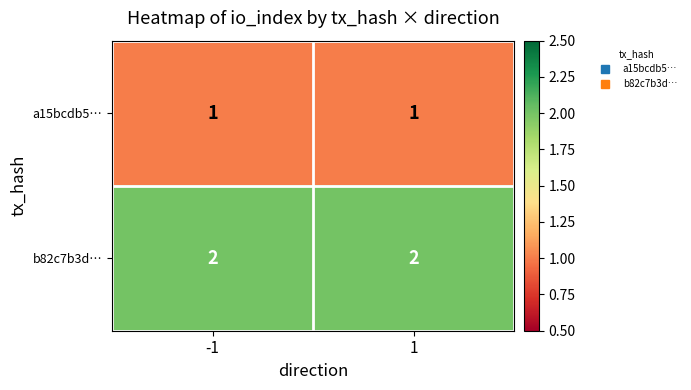

What is the sum of all b82c7b3d… values?

4